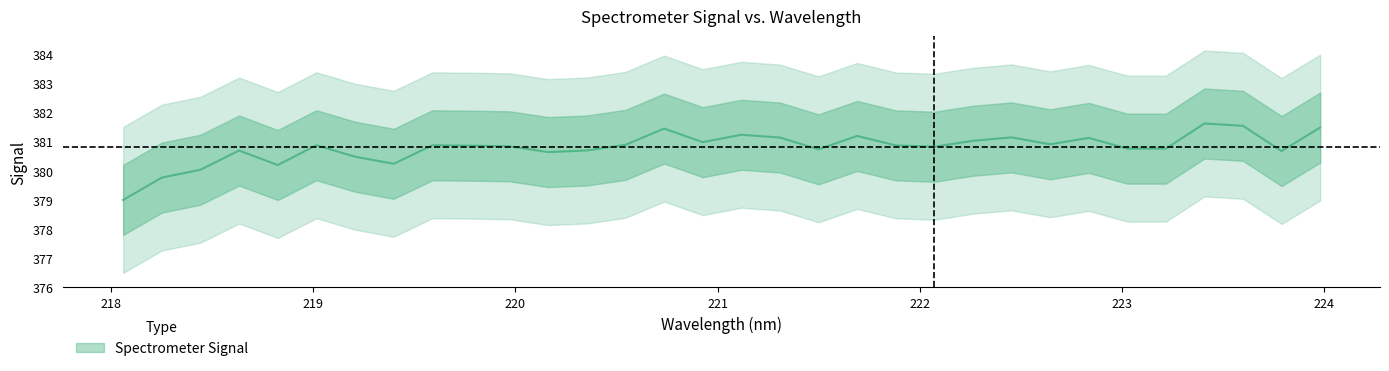

At which label is the value closest to 380?

219